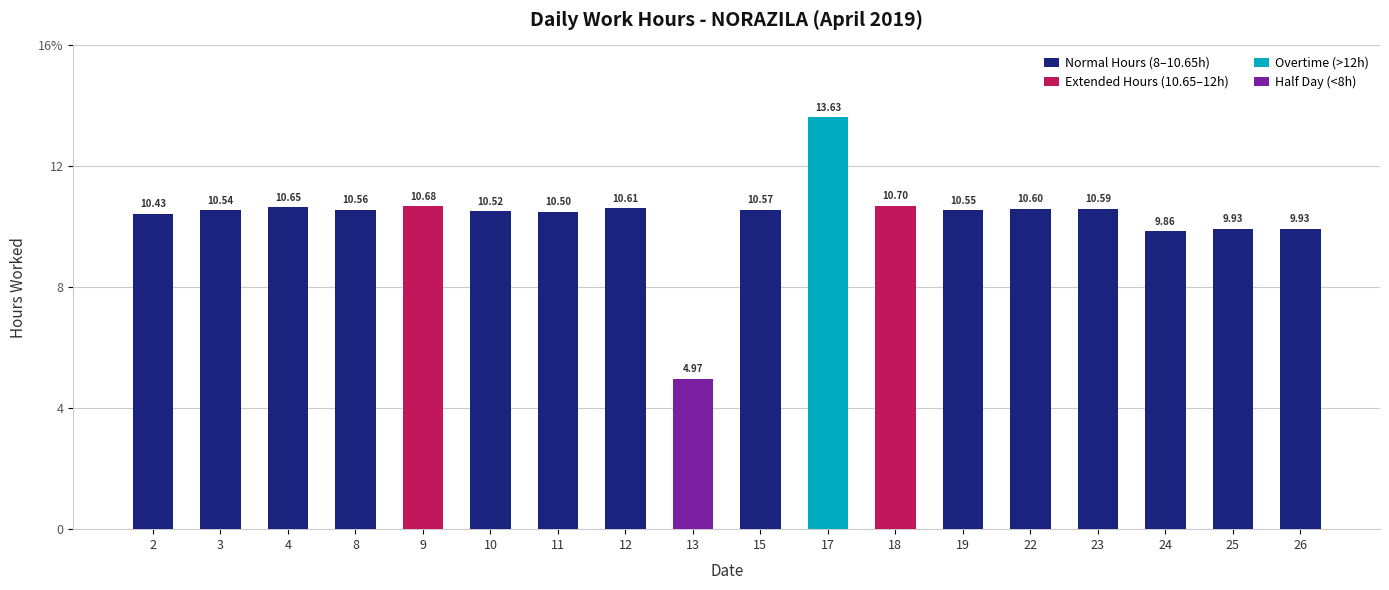

What is the sum of all Normal Hours (8–10.65h) values?

145.8